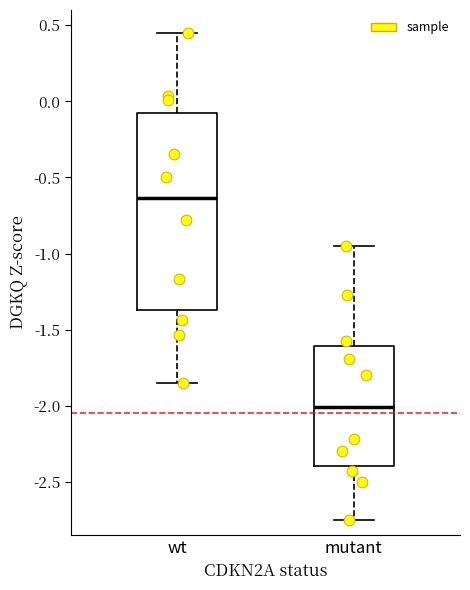

Reading left to right, transcribe this box plot: for each box, give where its median line is, the range the box spans, and where its two whiskers end, as read against the y-axis. The values are not printed on the chart, so give them approximately, as read against the axis.

wt: median -0.65, box -1.35 to -0.10, whiskers -1.85 to 0.45
mutant: median -2.00, box -2.40 to -1.60, whiskers -2.75 to -0.95